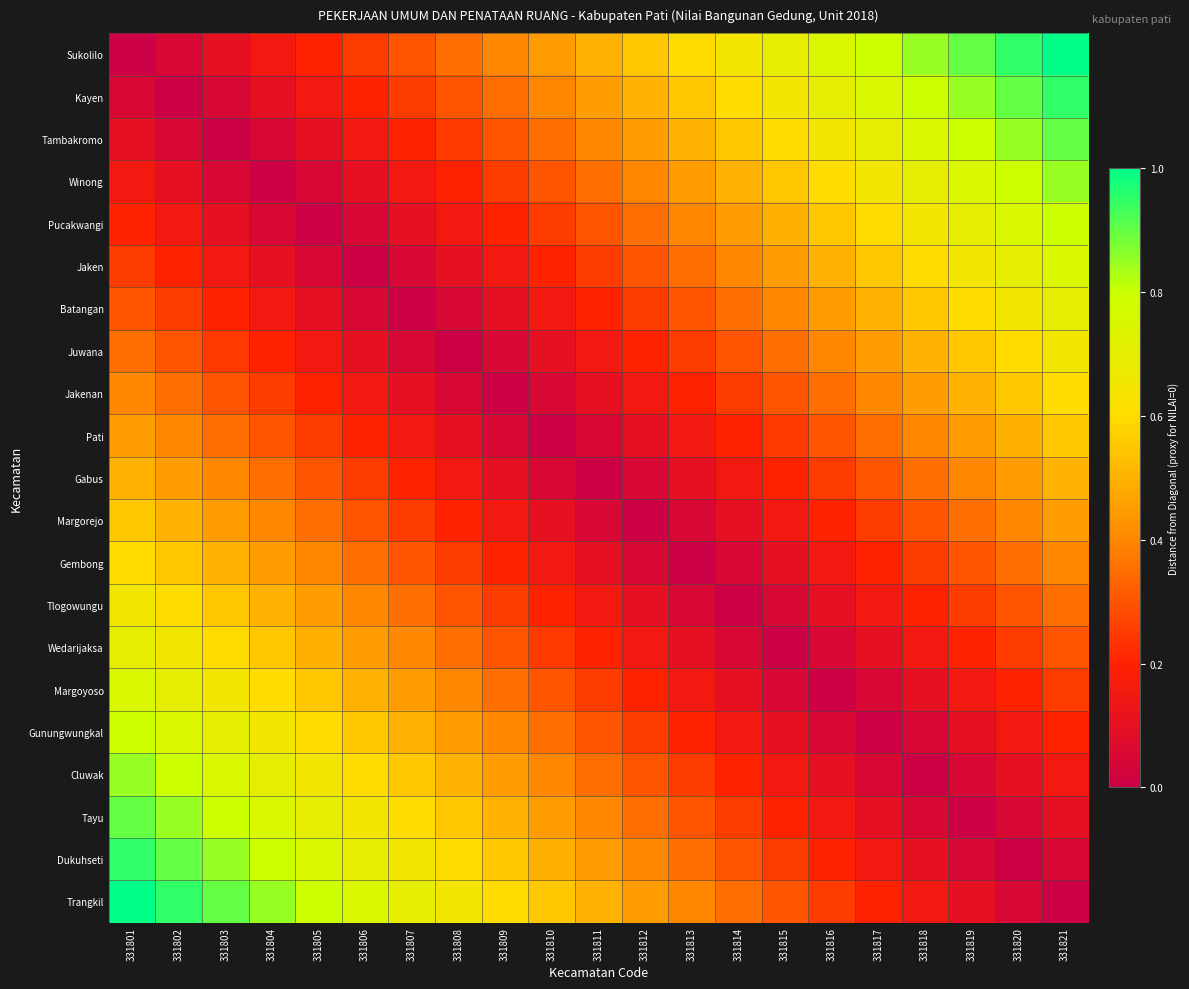

Between 331810 and 331812, which is larger?

331812